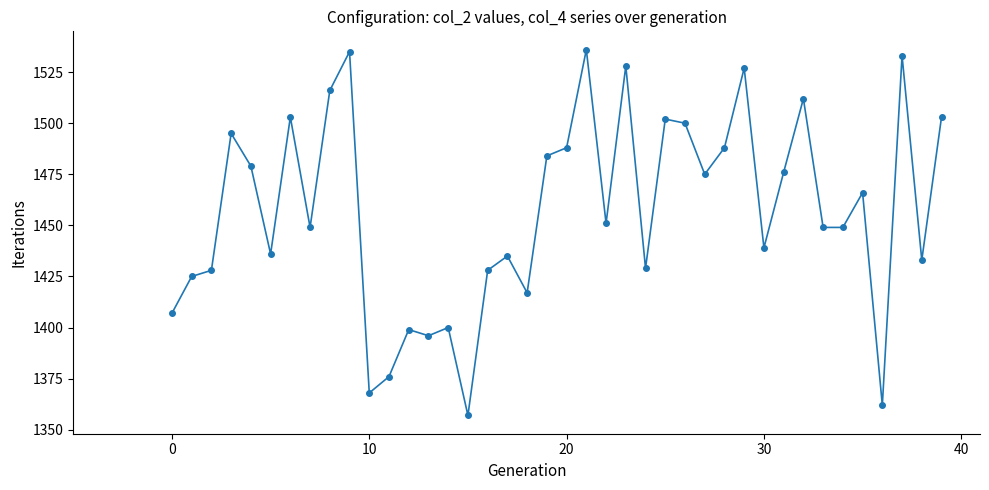

What is the greatest value displayed?

1536